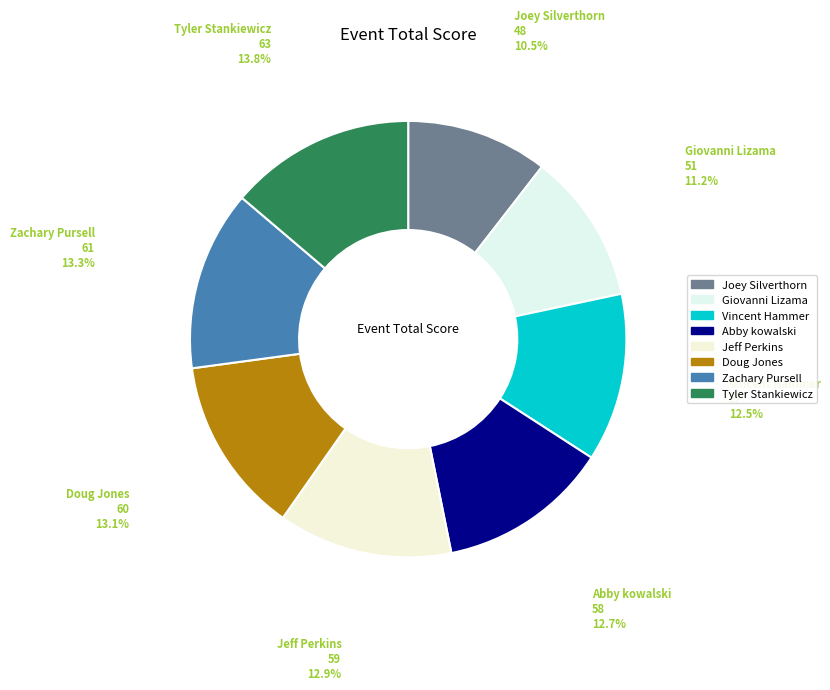

How many slices are in this pie chart?

8